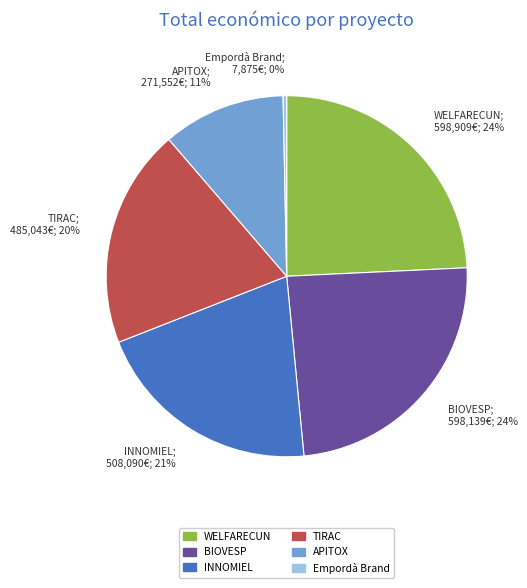

What is the smallest slice in the pie chart?

Empordà Brand